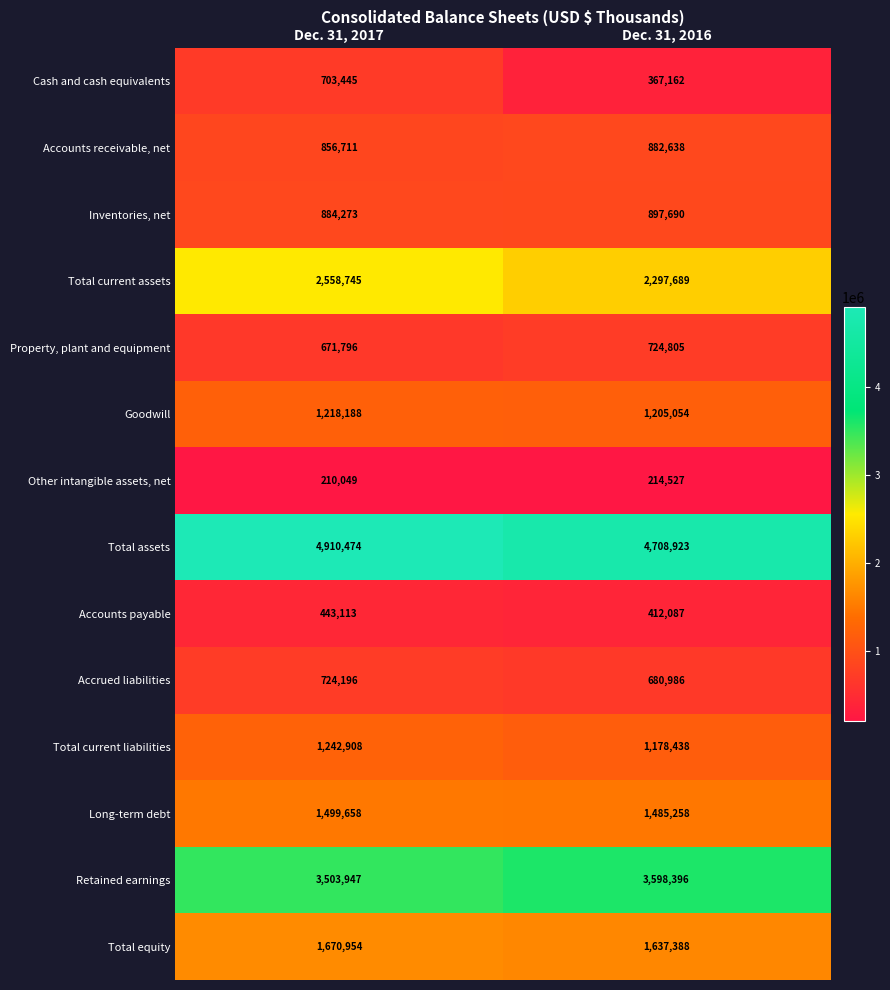

At how many categories does at least one series exceed 4813381?

1